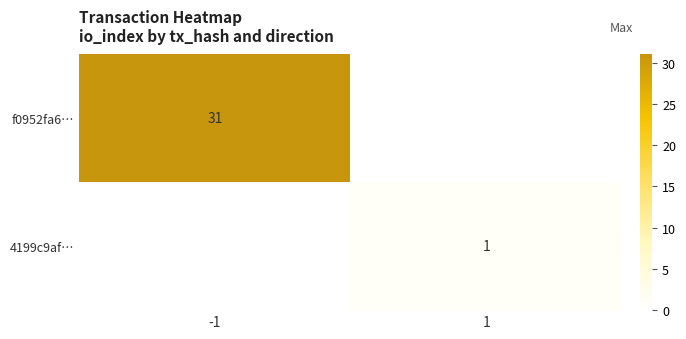

The value of f0952fa6… at -1 is 52. True or false?

False